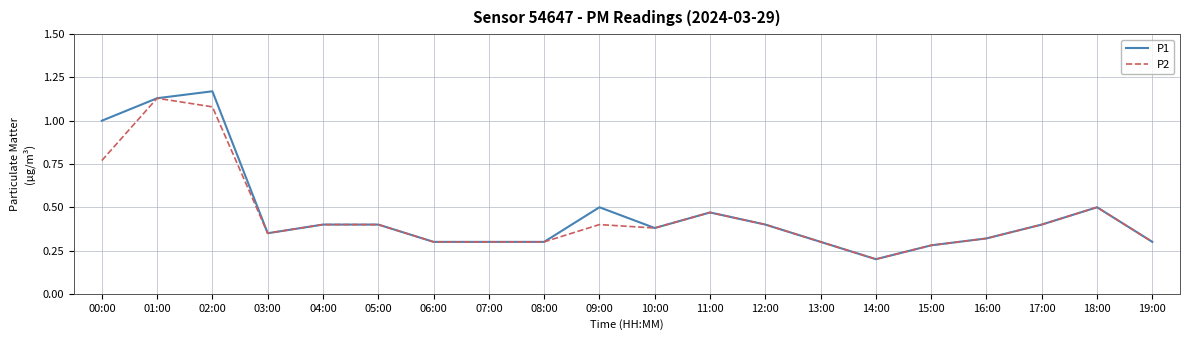

What is the total value across all series at 06:00?

0.6